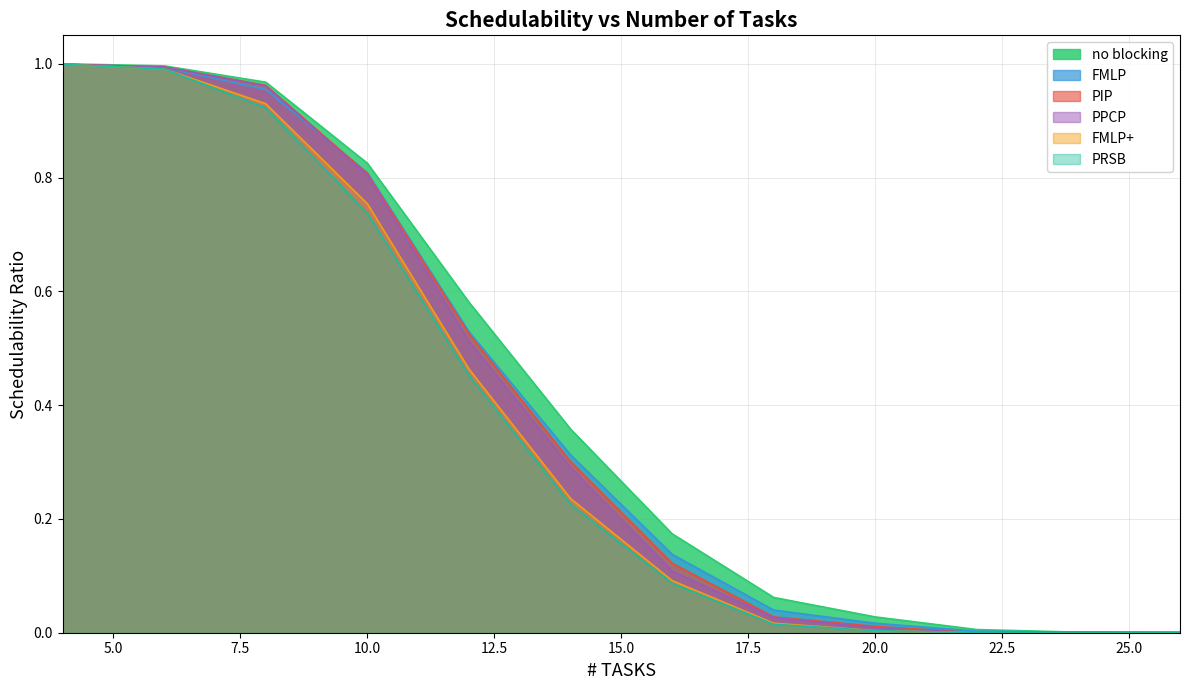

True or false: no blocking has more than 0 points higher than both neighbors.

False